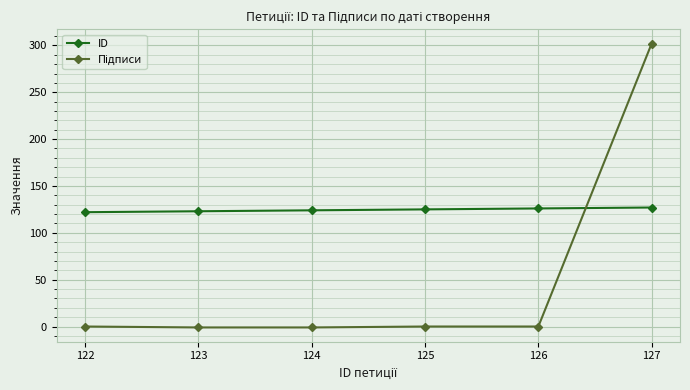

At which category is the sum across all series the highest?

127